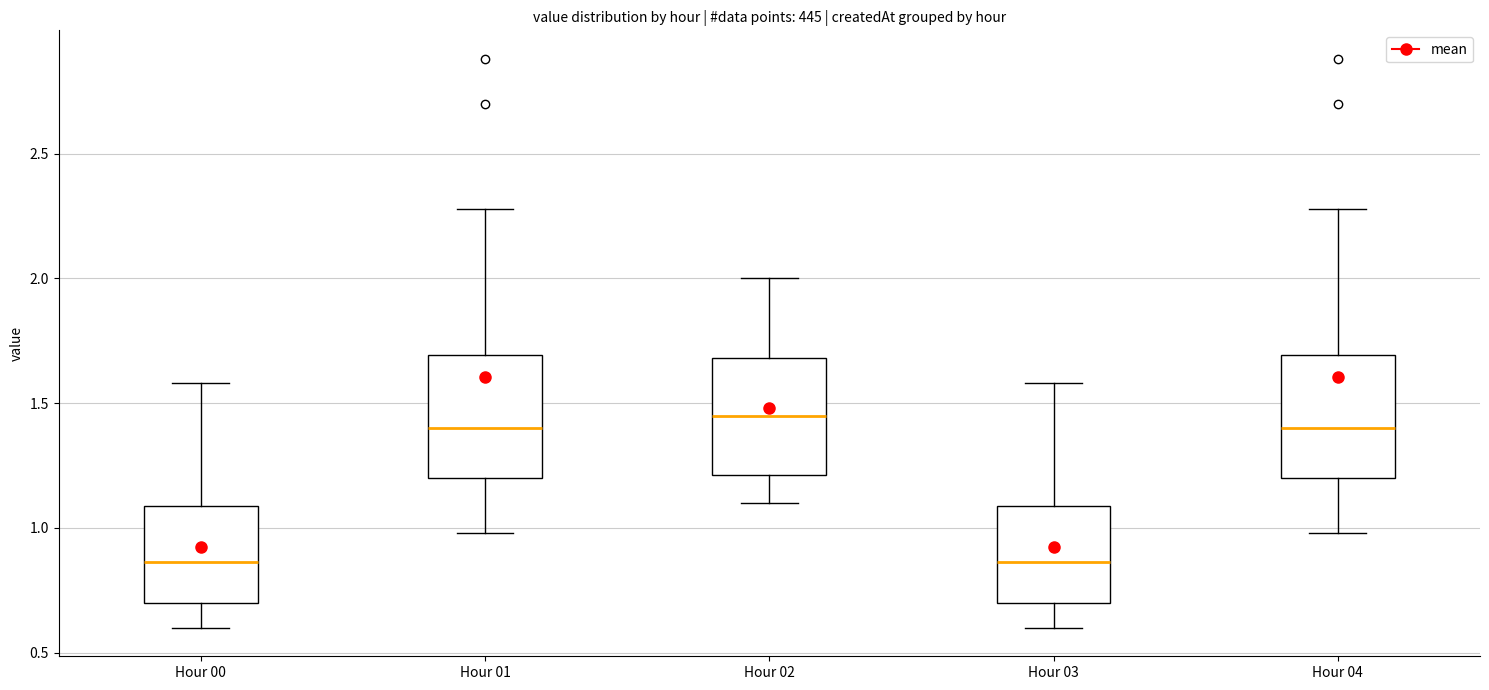

Reading left to right, transcribe this box plot: for each box, give where its median line is, the range the box spans, and where its two whiskers end, as read against the y-axis. The values are not printed on the chart, so give them approximately, as read against the axis.

Hour 00: median 0.85, box 0.70 to 1.10, whiskers 0.60 to 1.60
Hour 01: median 1.40, box 1.20 to 1.70, whiskers 1.00 to 2.30
Hour 02: median 1.45, box 1.20 to 1.70, whiskers 1.10 to 2.00
Hour 03: median 0.85, box 0.70 to 1.10, whiskers 0.60 to 1.60
Hour 04: median 1.40, box 1.20 to 1.70, whiskers 1.00 to 2.30